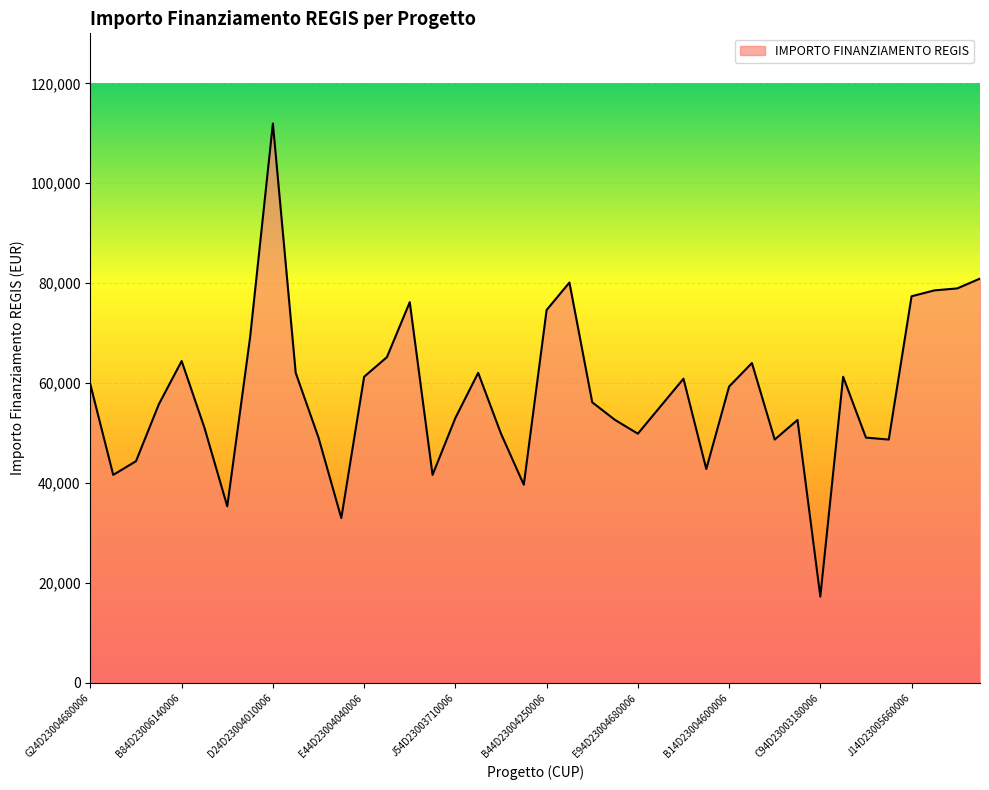

What is the difference between the maximum and minimum values?

94665.7